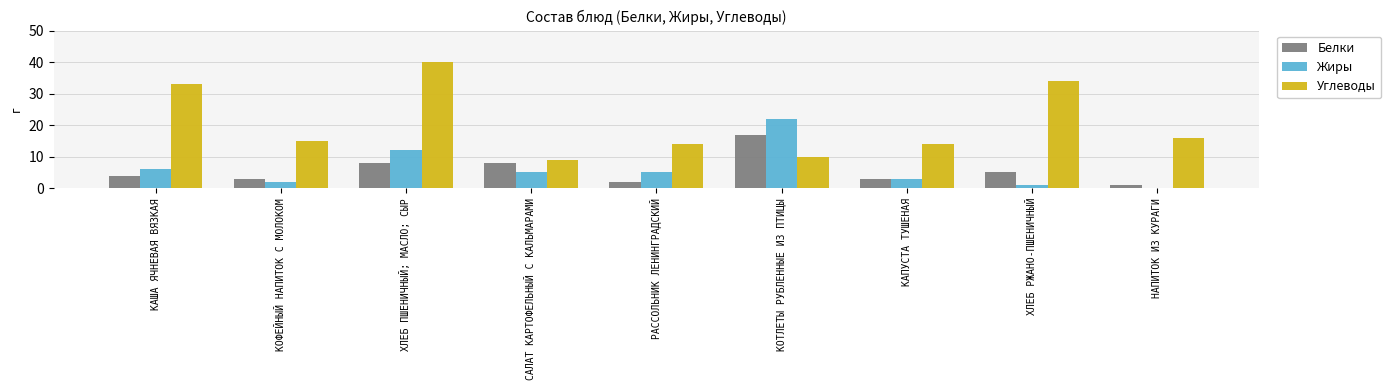

Which series has the largest total across all categories?

Углеводы